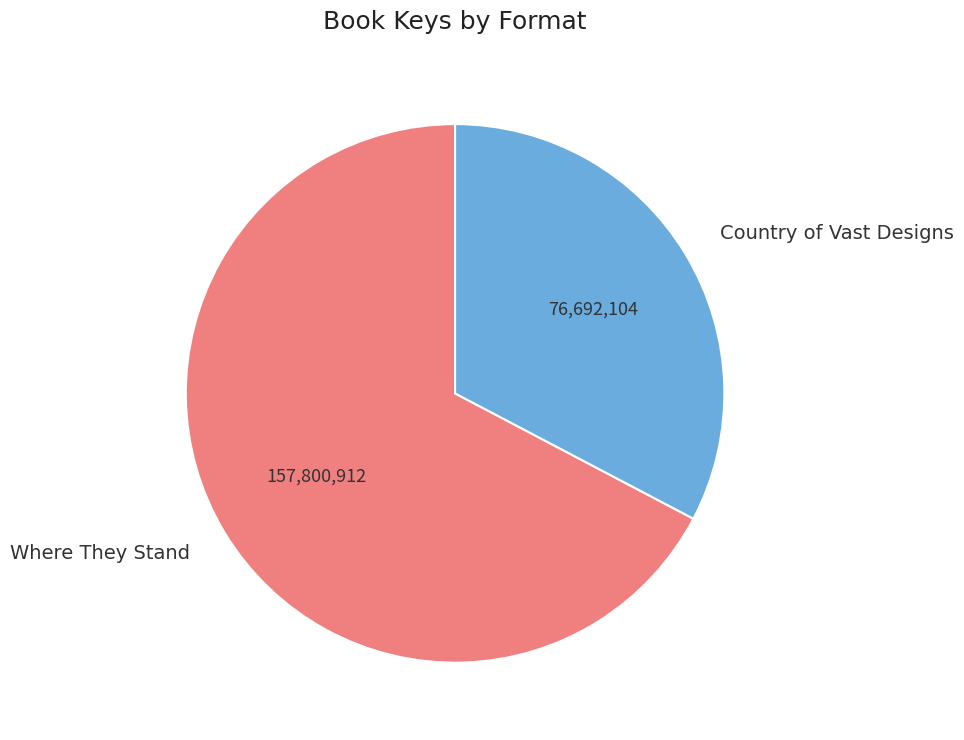

How many slices are in this pie chart?

2